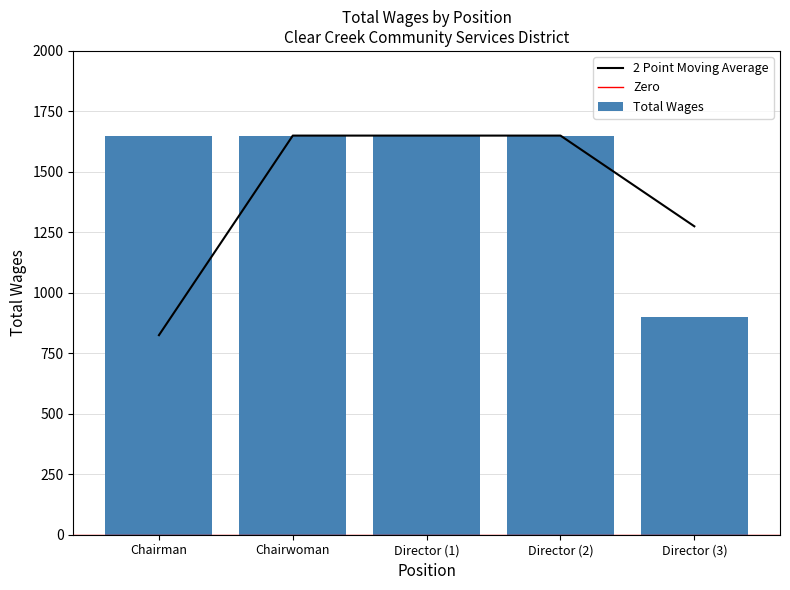

True or false: Total Wages has a value of 490 at Chairman.

False